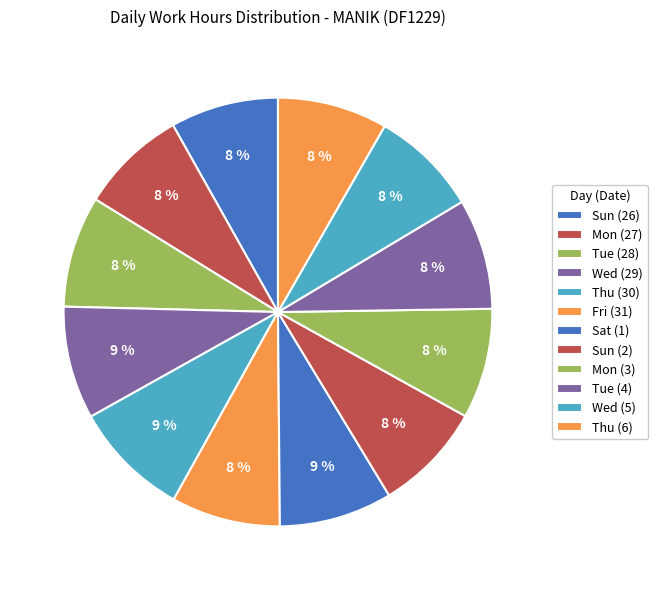

To the nearest percent, what is the average slice percentage?

8%